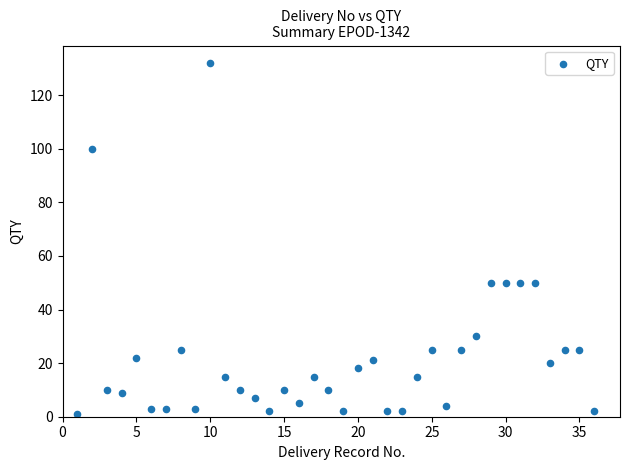

What is the range of Y values (max minus min)?

131